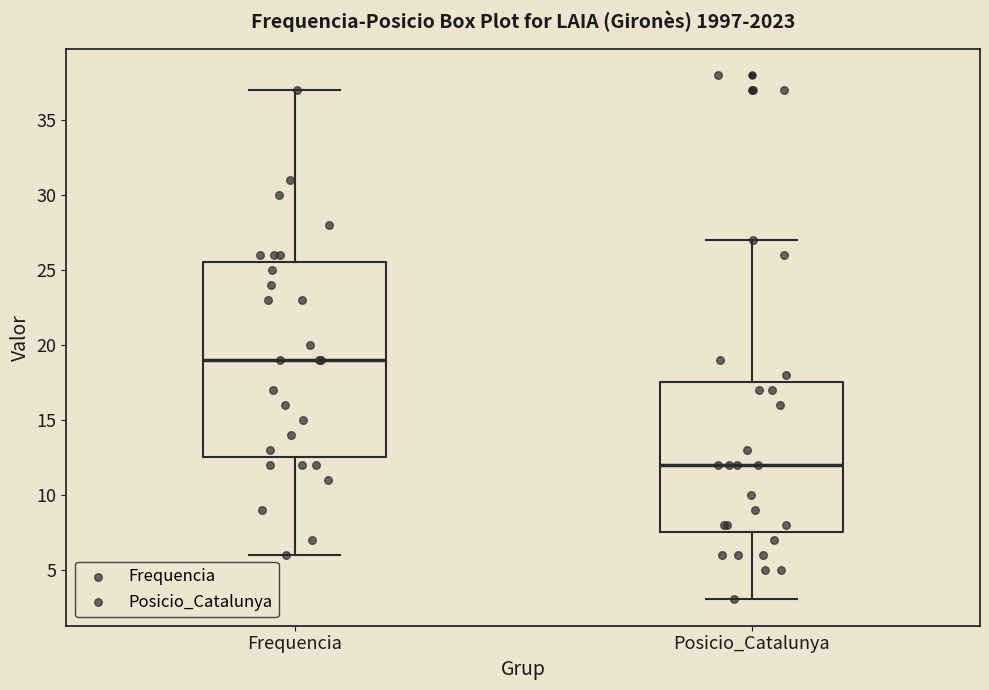

Where is the lower edge of the box for Frequencia on the y-axis? The values are not printed on the chart, so give them approximately, as read against the axis.

12.5